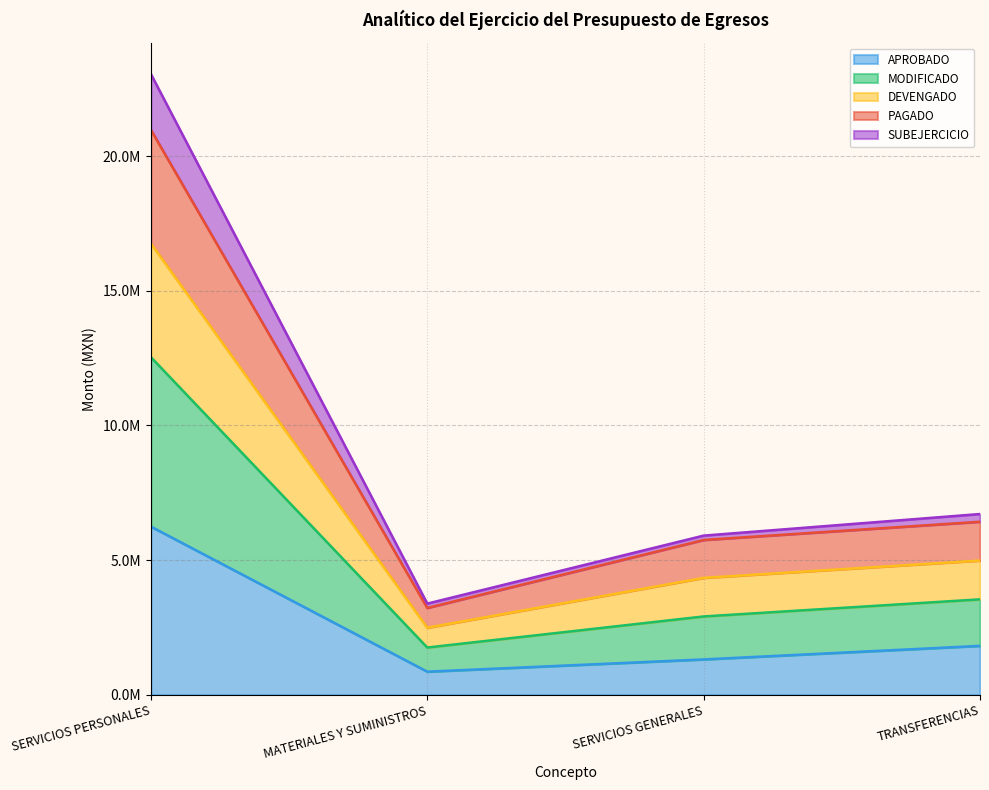

Does the chart have visible grid lines?

Yes